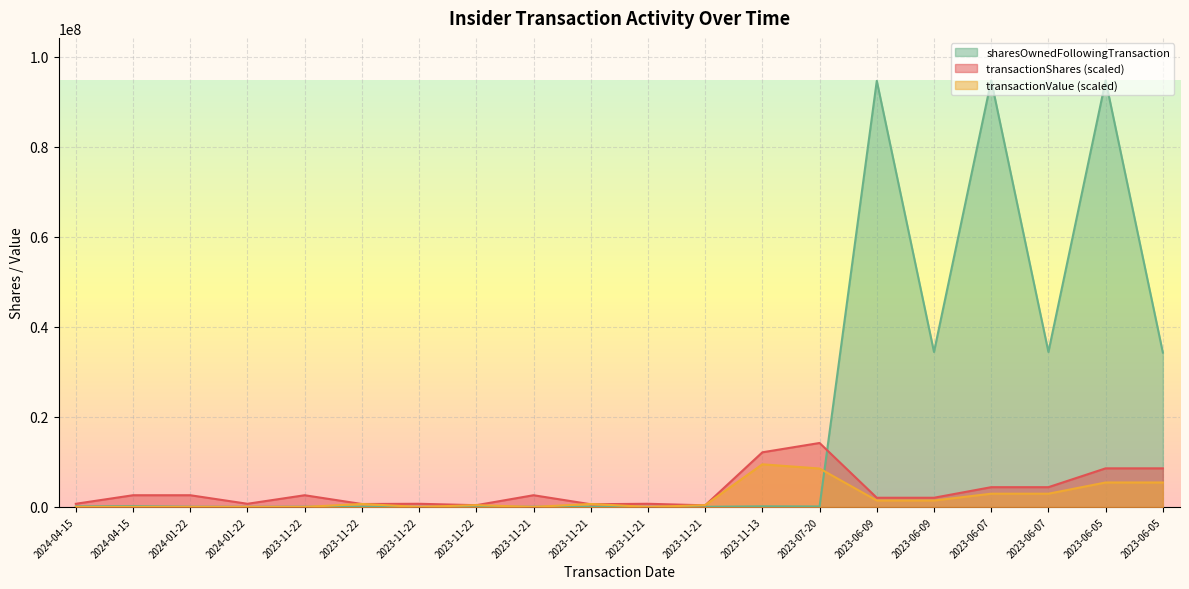

Between which two adjacent categories do sharesOwnedFollowingTransaction and transactionShares first intersect?

2023-07-20 and 2023-06-09